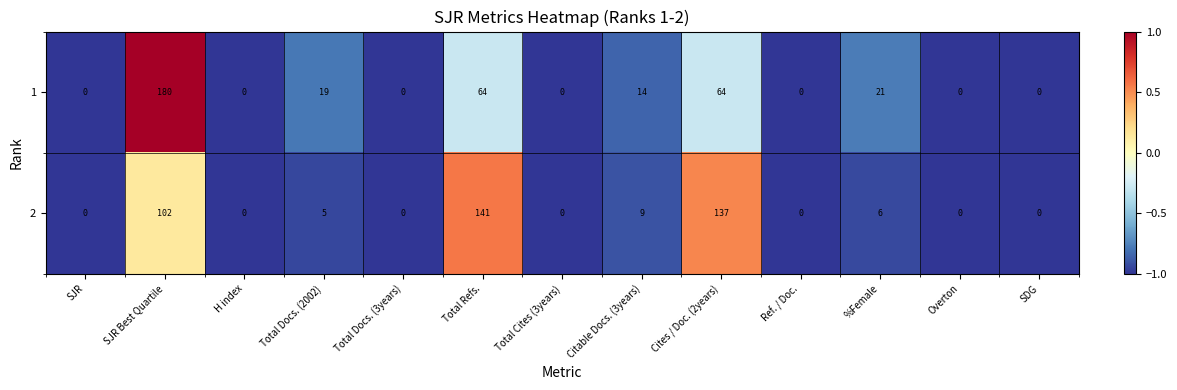

List the series in order of their peak value, highest first.

1, 2